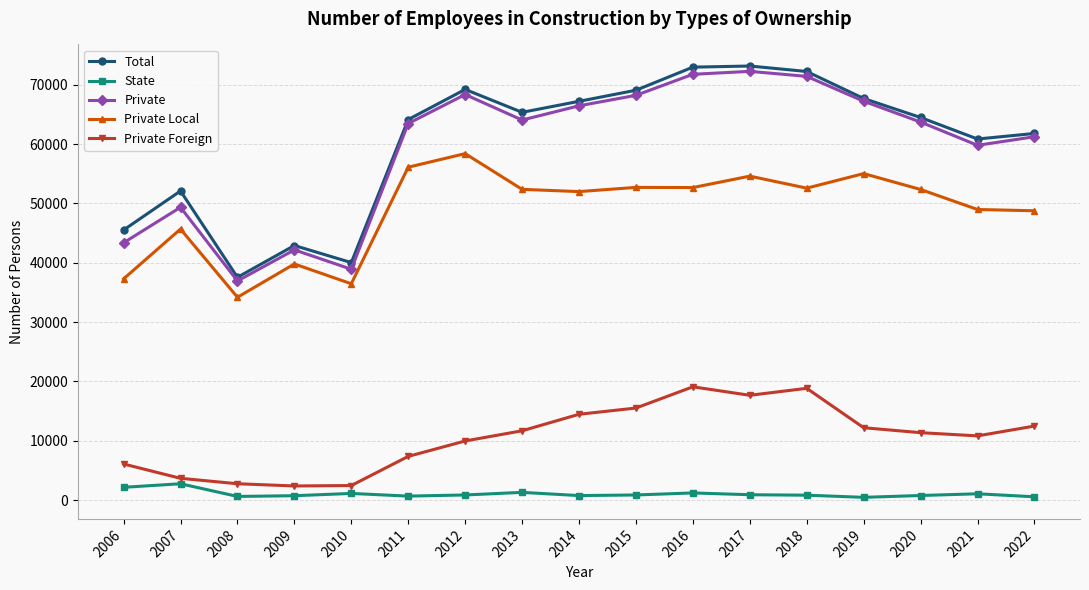

Count the number of data series in this chart.

5